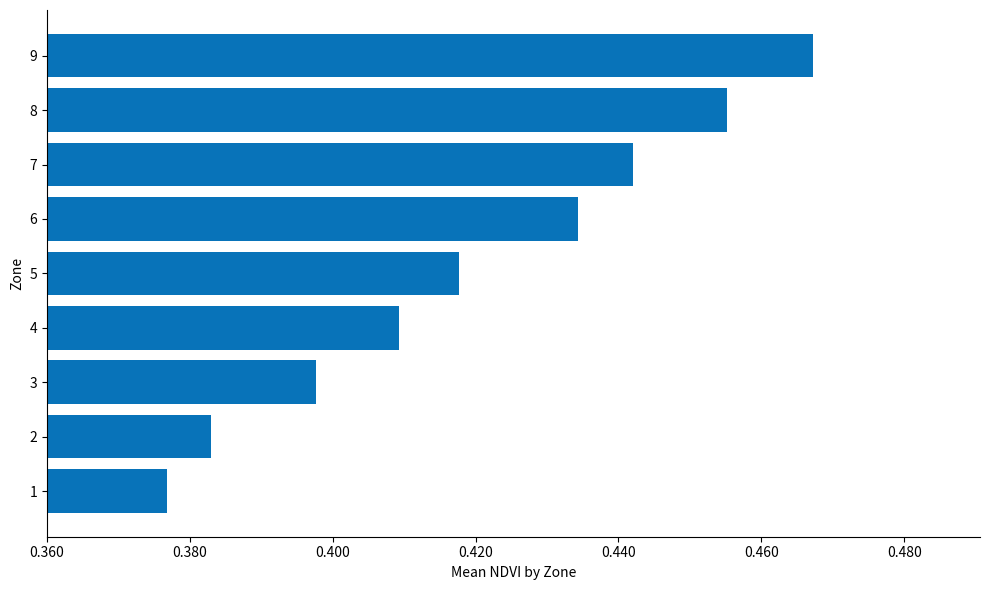

True or false: the data shows 0.8 at 6.

False